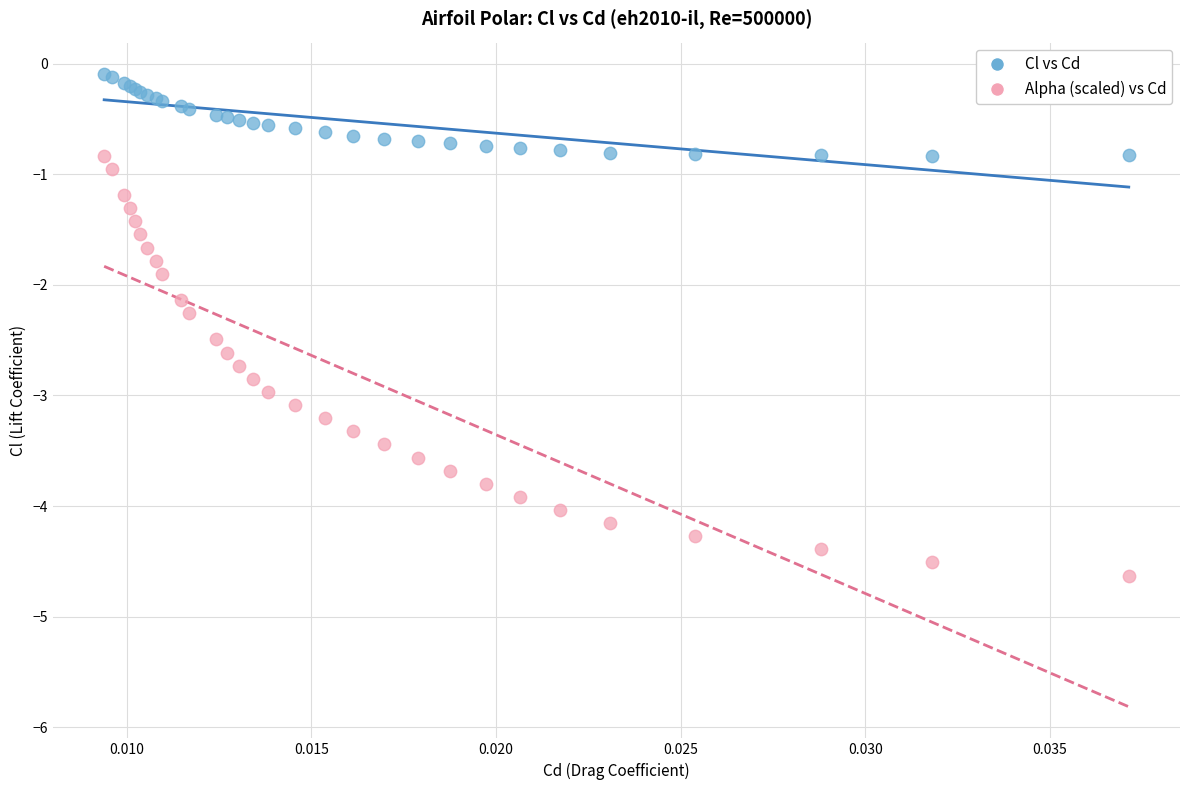

Which series reaches the minimum Y coordinate?

Alpha (scaled) vs Cd